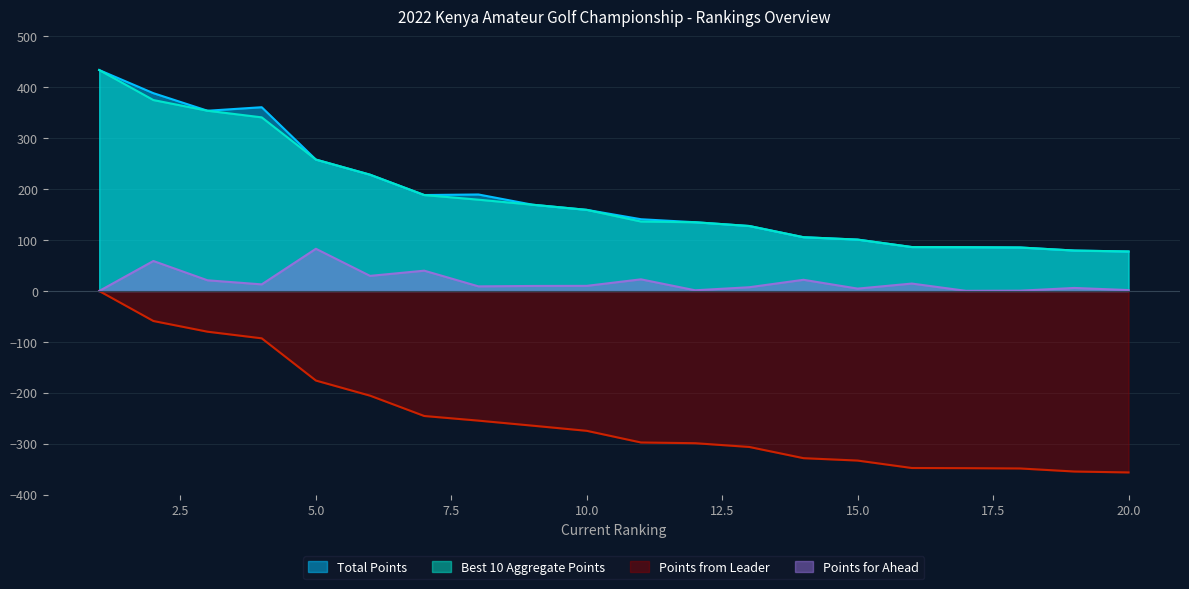

Where does the Points for Ahead series first go above 10?

2